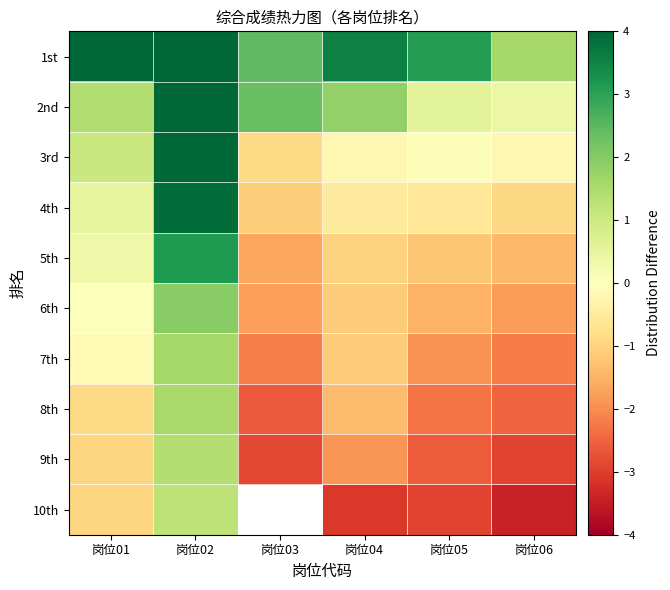

At which label does 3rd reach its minimum?

岗位03